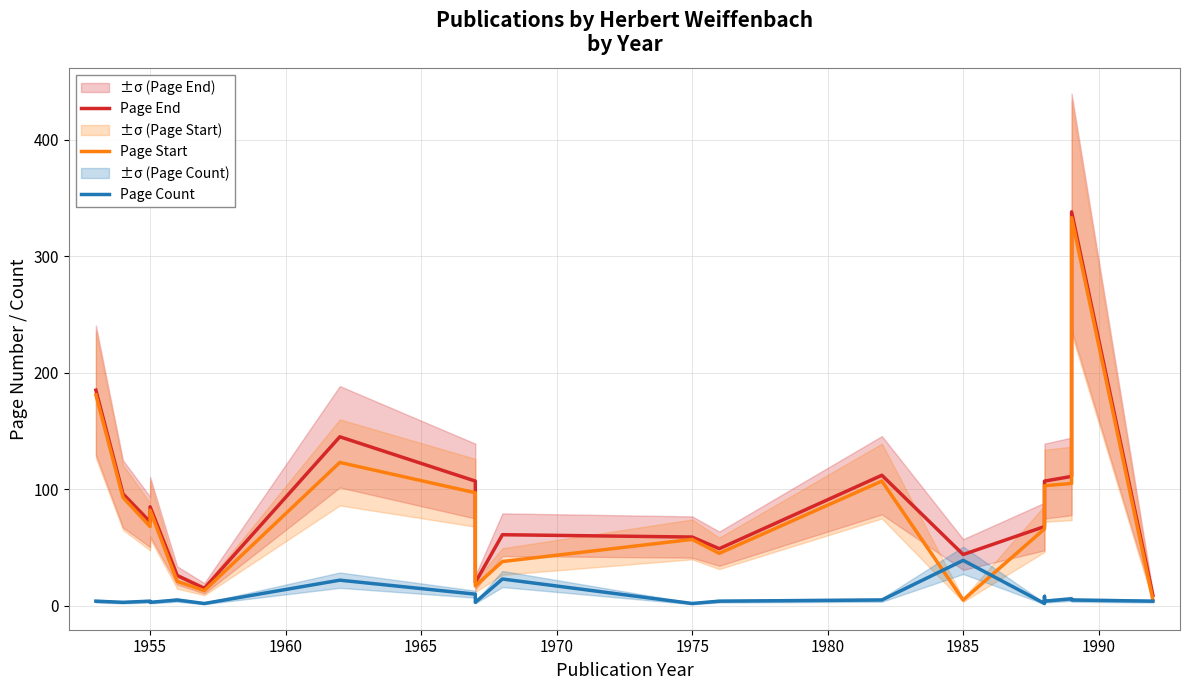

How many lines are shown in the chart?

3